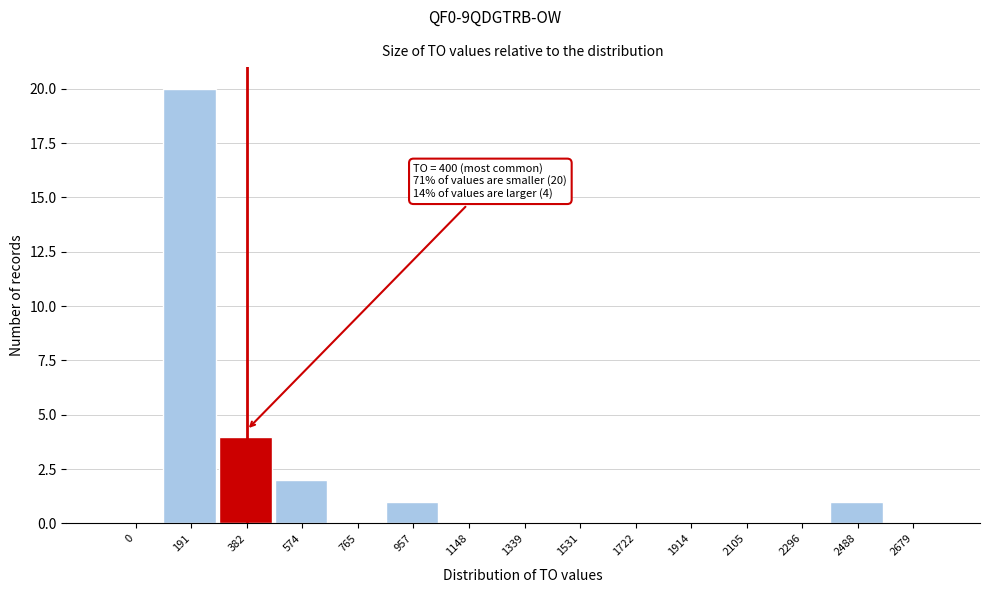

Reading left to right, what are all the values shown in this chart?

0=0	191=20	382=4	574=2	765=0	957=1	1148=0	1339=0	1531=0	1722=0	1914=0	2105=0	2296=0	2488=1	2679=0